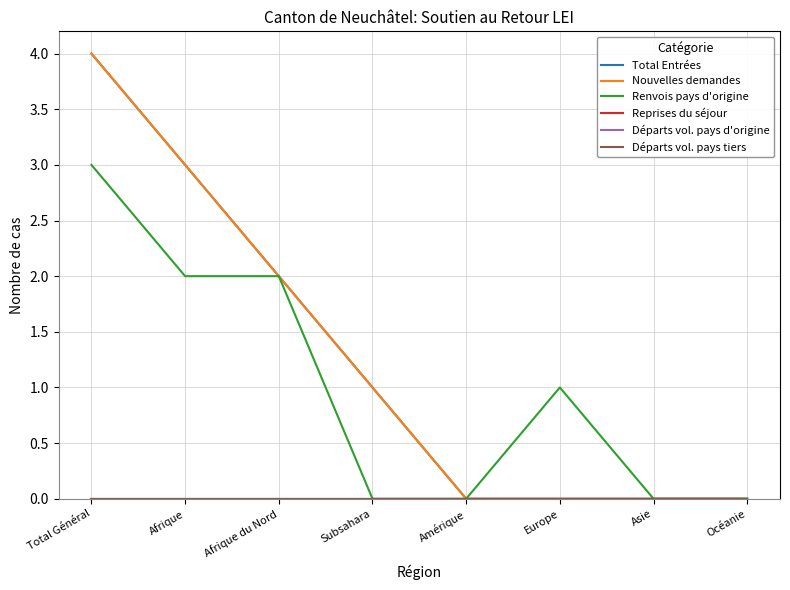

True or false: Départs vol. pays tiers and Nouvelles demandes cross at least once.

False